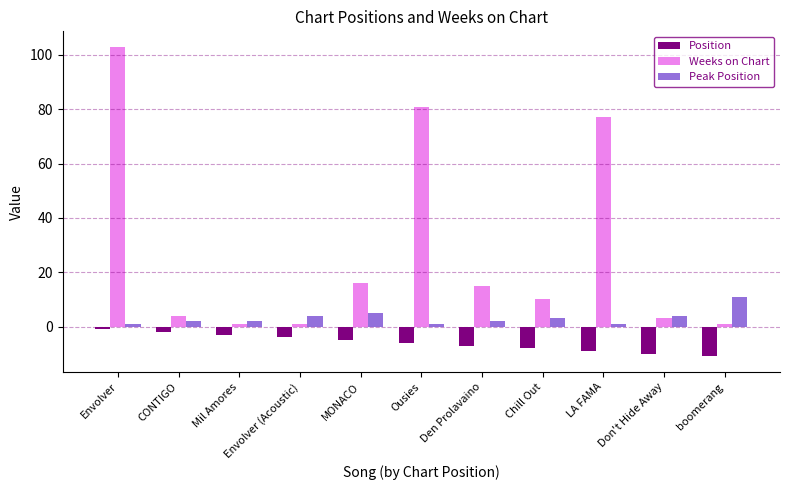

Is it true that Position equals -2 at Chill Out?

False